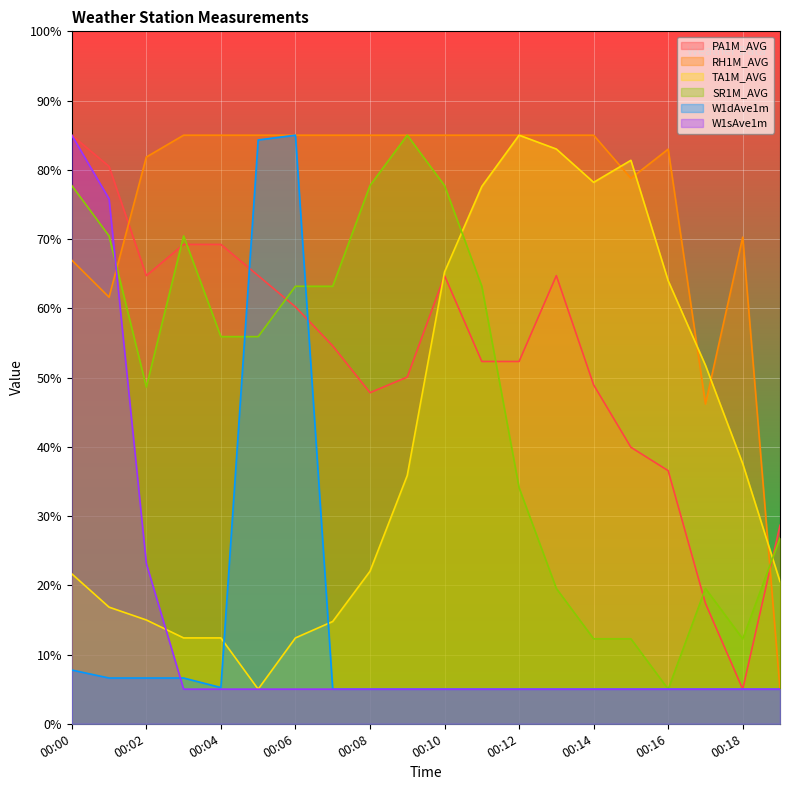

True or false: W1dAve1m and RH1M_AVG intersect in this chart.

False